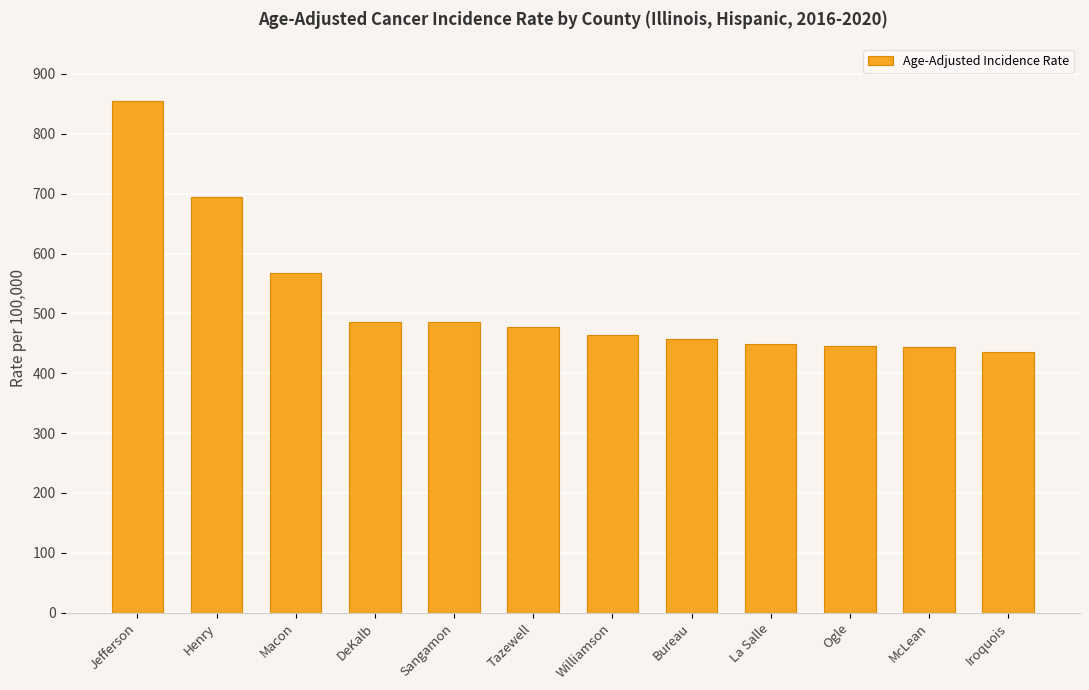

What is the maximum value shown in the chart?

855.4